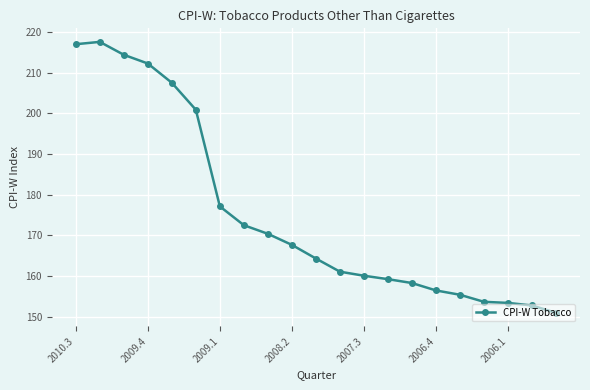

True or false: there are more than 0 points higher than both neighbors.

True